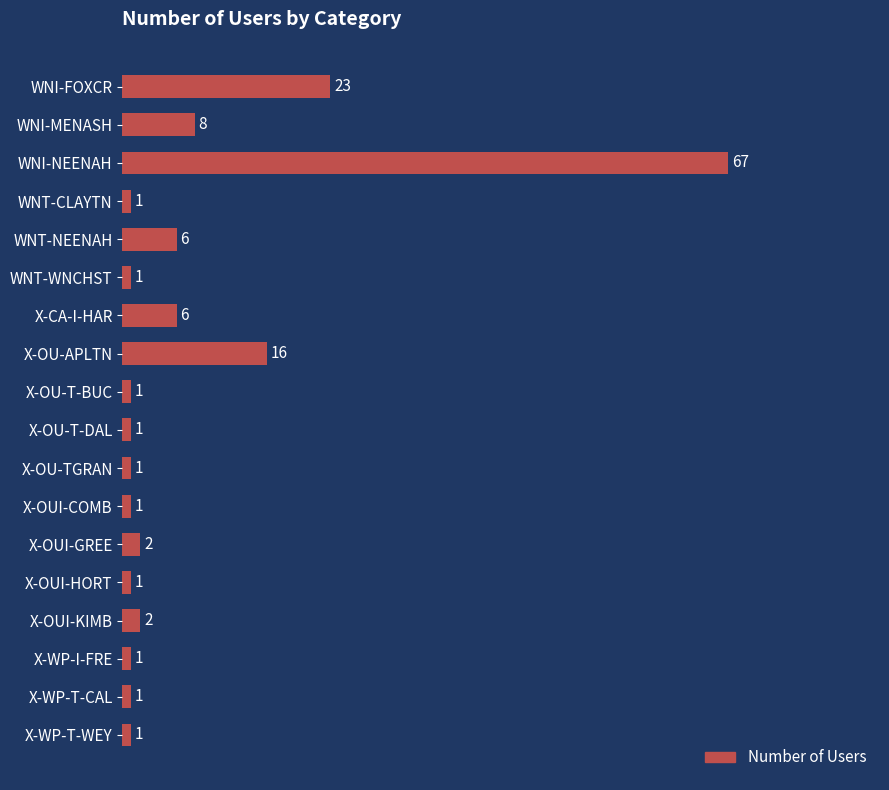

The value at X-WP-T-CAL is 1. True or false?

True